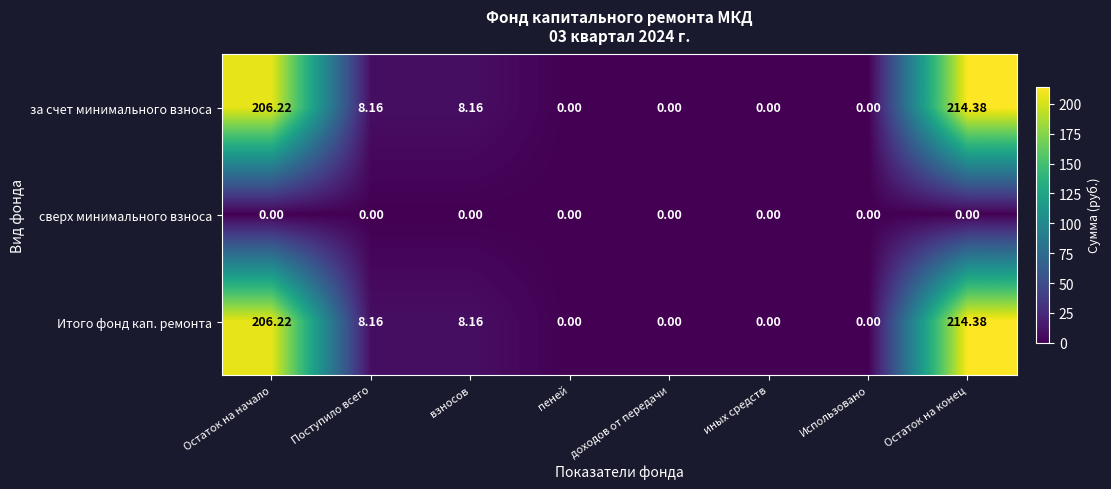

At which category is the sum across all series the highest?

Остаток на конец